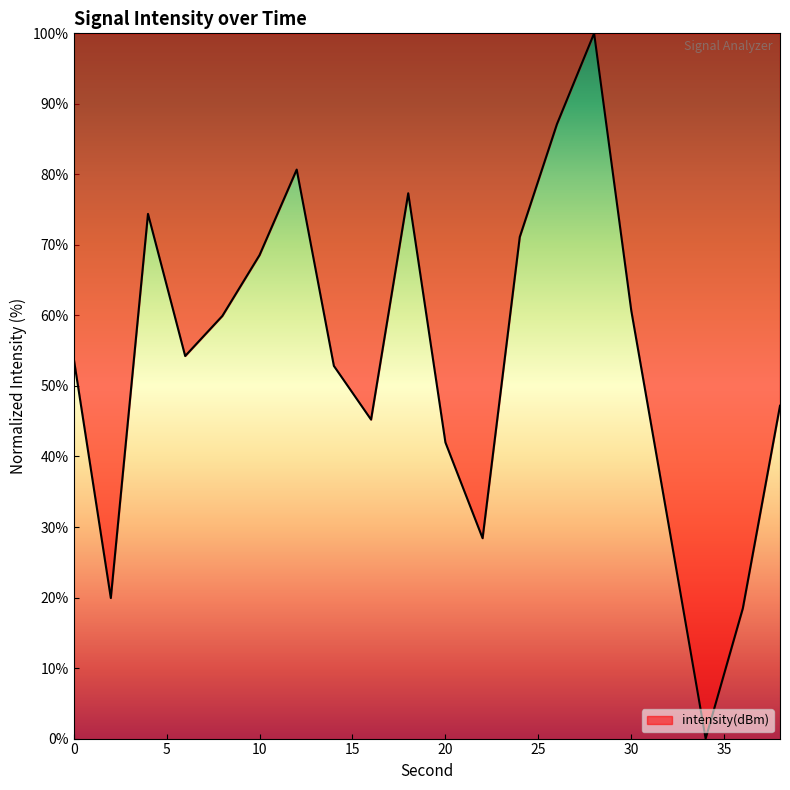

How many lines are shown in the chart?

1